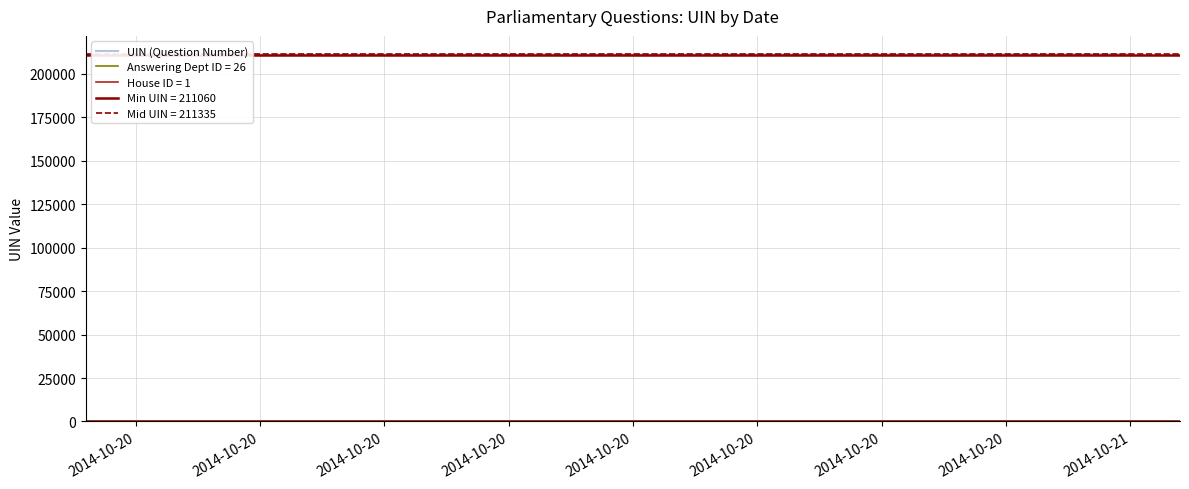

How many data points are less than 211333?

5